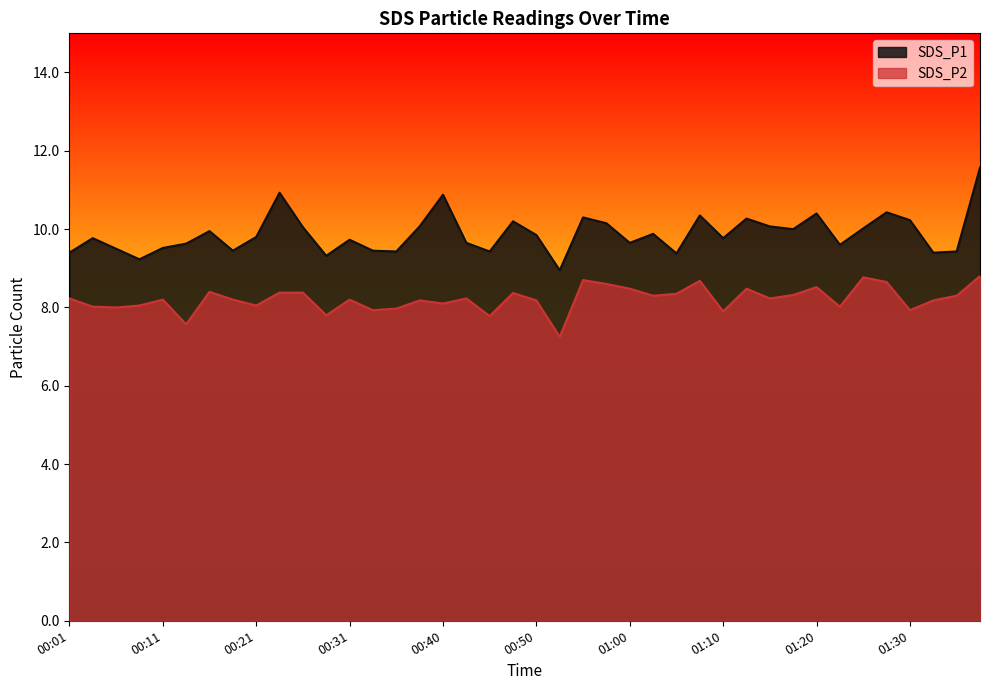

Reading left to right, list all the values displayed in this chart.

SDS_P1: 9.4	9.8	9.5	9.2	9.5	9.6	9.9	9.4	9.8	10.9	10.1	9.3	9.7	9.4	9.4	10.1	10.9	9.7	9.4	10.2	9.8	8.9	10.3	10.2	9.7	9.9	9.4	10.3	9.8	10.3	10.1	10.0	10.4	9.6	10.0	10.4	10.2	9.4	9.4	11.6
SDS_P2: 8.2	8.0	8.0	8.1	8.2	7.6	8.4	8.2	8.1	8.4	8.4	7.8	8.2	7.9	8.0	8.2	8.1	8.2	7.8	8.4	8.2	7.2	8.7	8.6	8.5	8.3	8.3	8.7	7.9	8.5	8.2	8.3	8.5	8.0	8.8	8.7	7.9	8.2	8.3	8.8